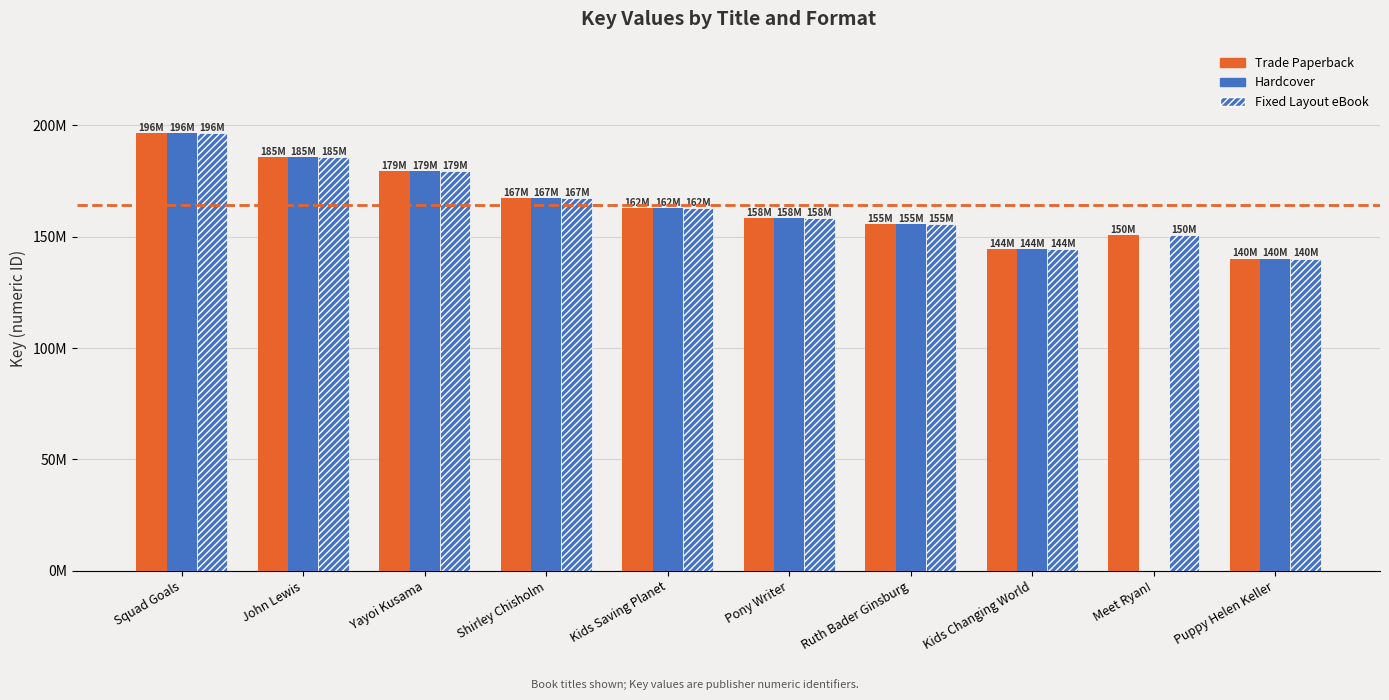

Rank the series at Yayoi Kusama from lowest to highest value.

Trade Paperback, Hardcover, Fixed Layout eBook